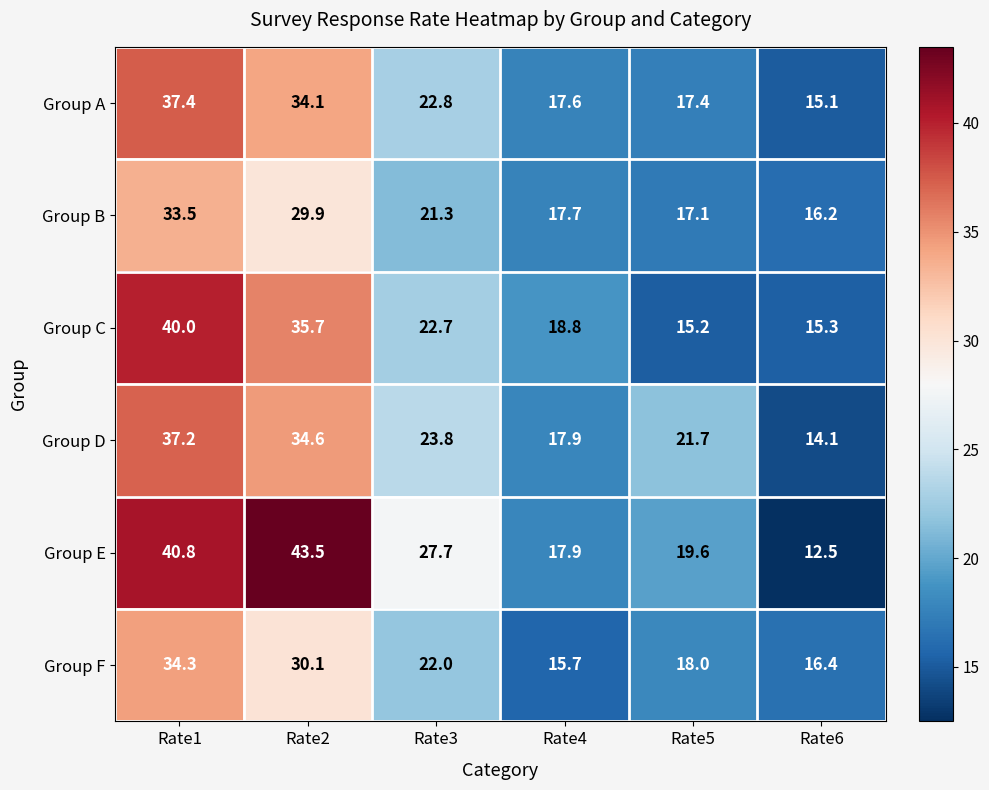

Read the Group D value at Rate3.

23.8